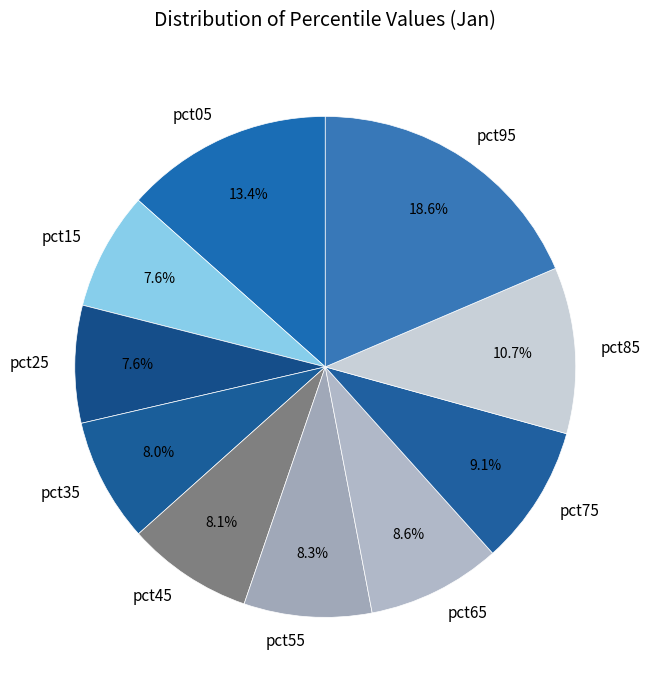

Count the number of slices in the pie.

10